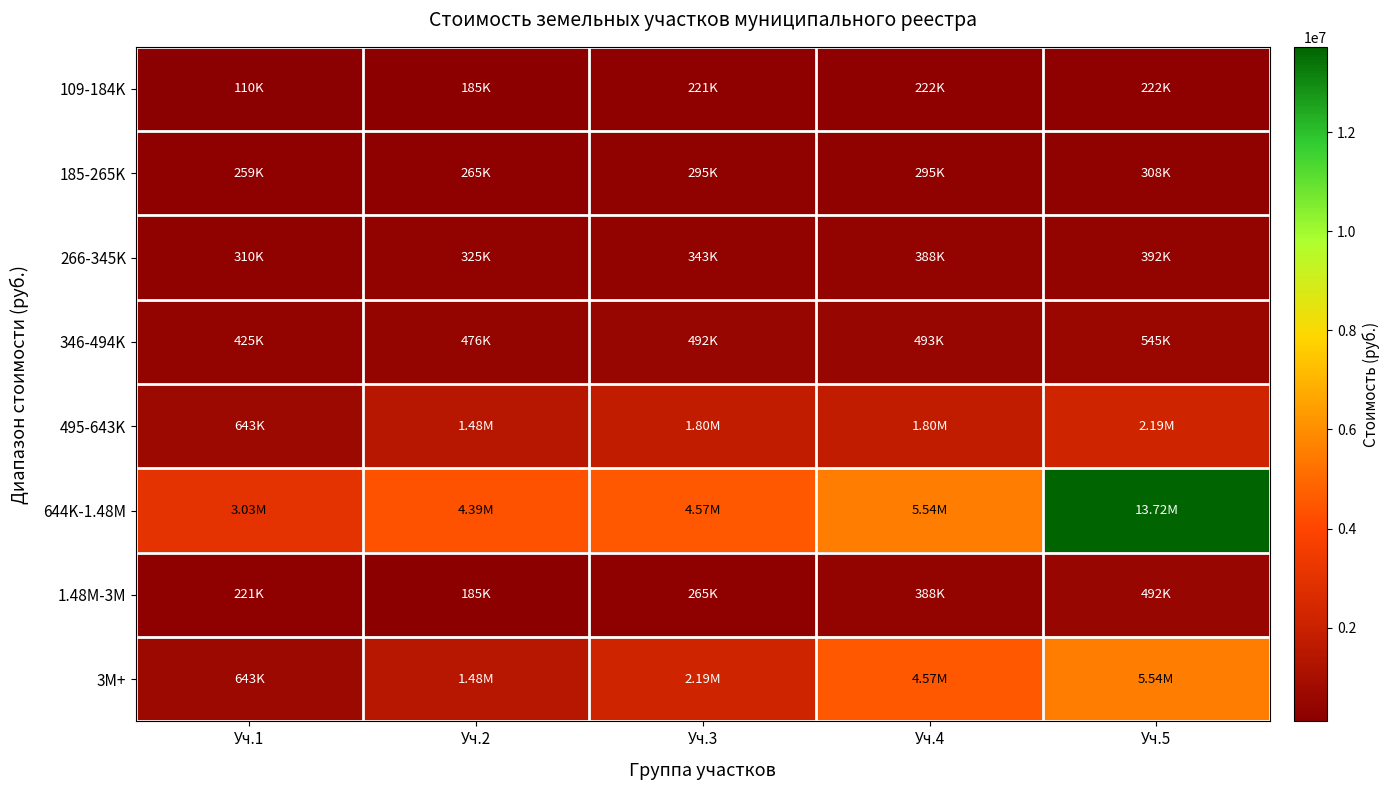

At how many categories does at least one series exceed 4964474?

2